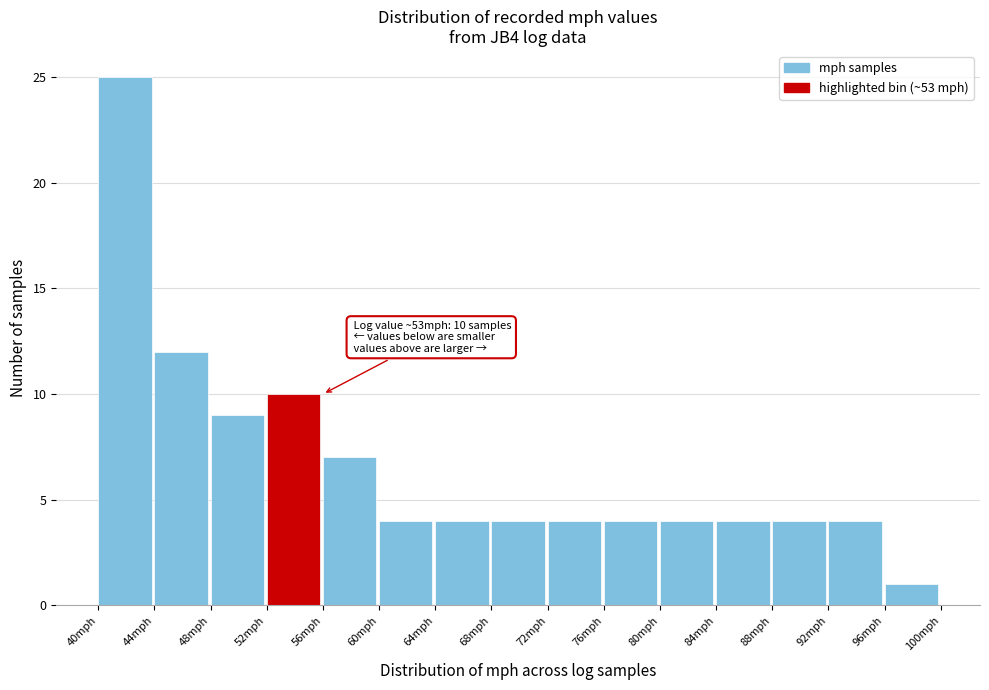

Over which range of the x-axis is the bar tallest?

40 to 44